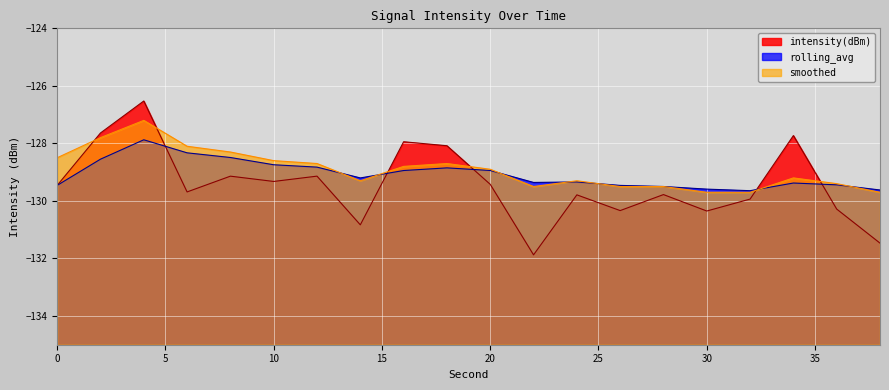

What is the maximum value for intensity(dBm)?

-126.5